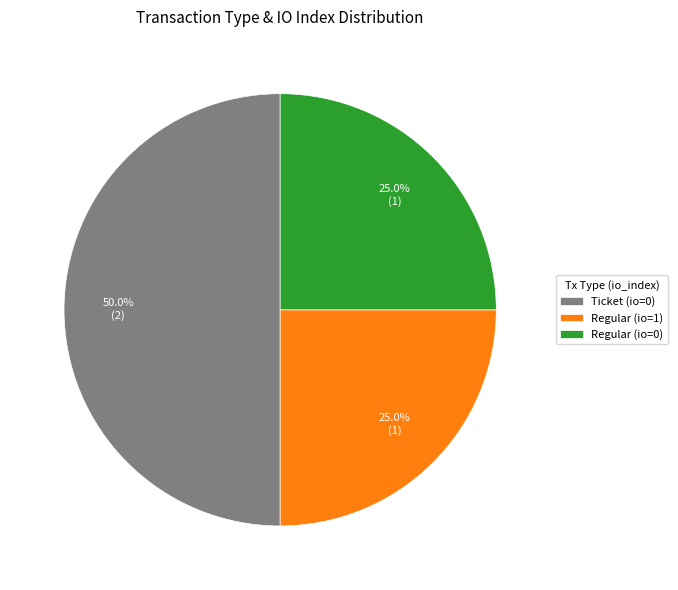

Does Regular (io=0) account for over 50% of the chart?

No